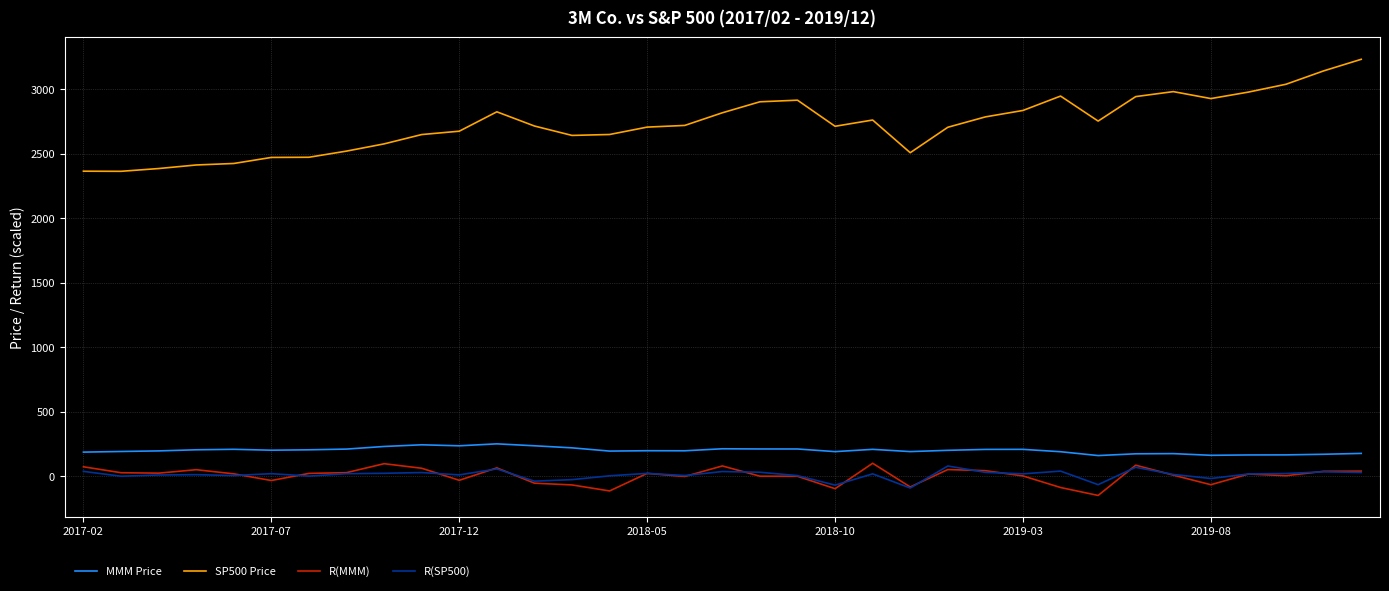

Which series has the largest range (max minus min)?

SP500 Price